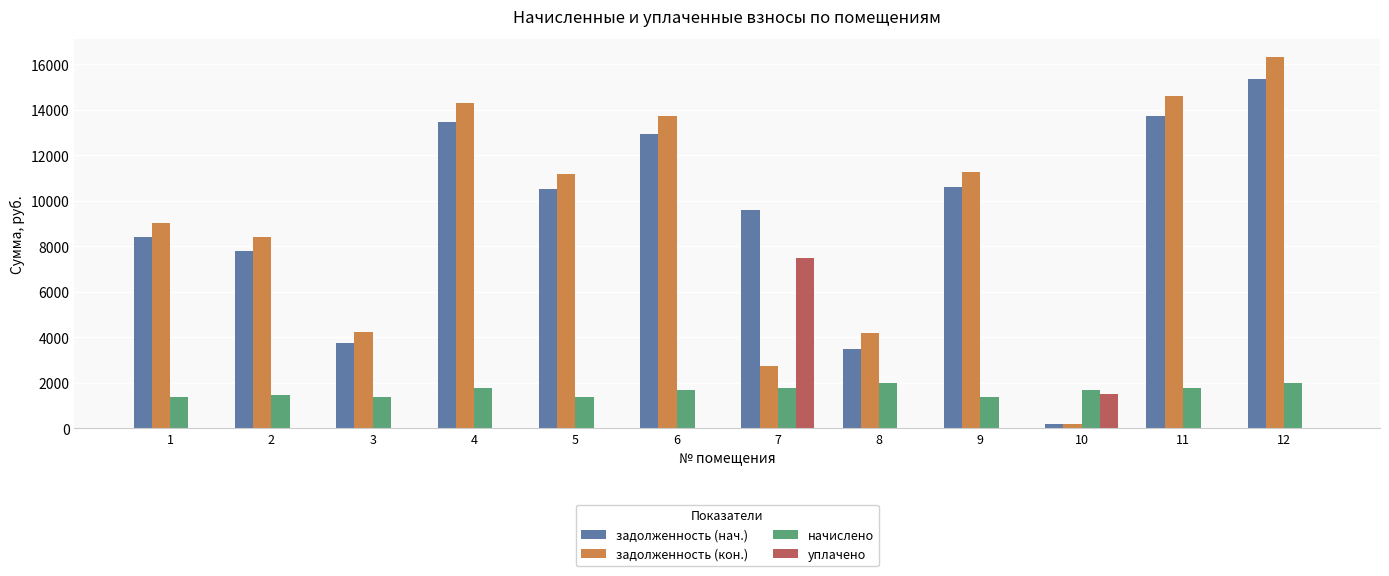

What is the sum of all задолженность (нач.) values?

109843.0